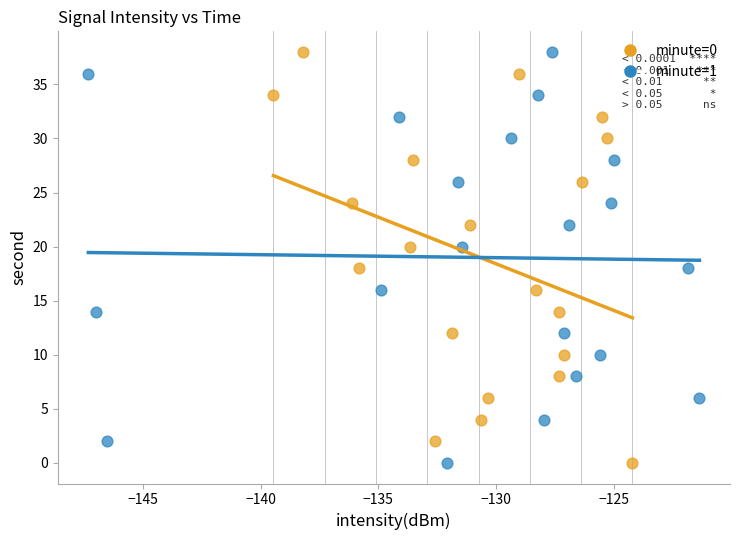

What are all the series names shown in the legend?

minute=0, minute=1